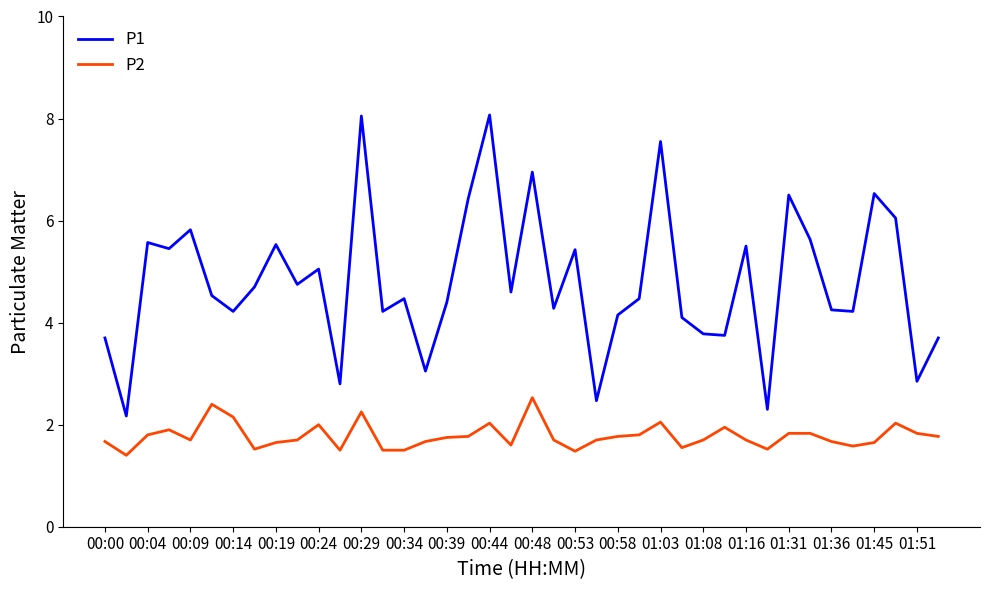

How many values in the P1 series are below 4?

10